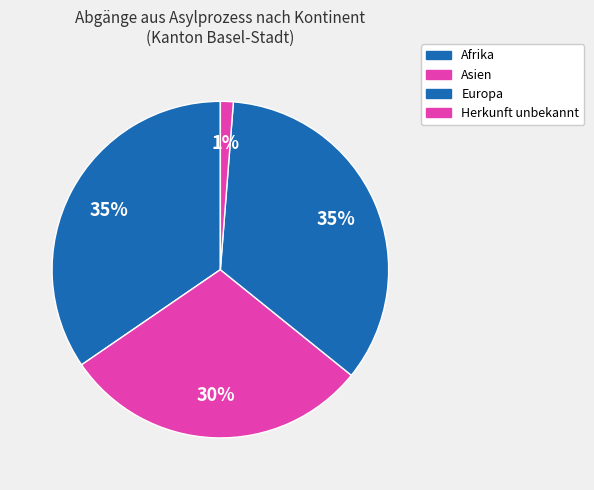

Which category has the biggest portion of the pie?

Afrika